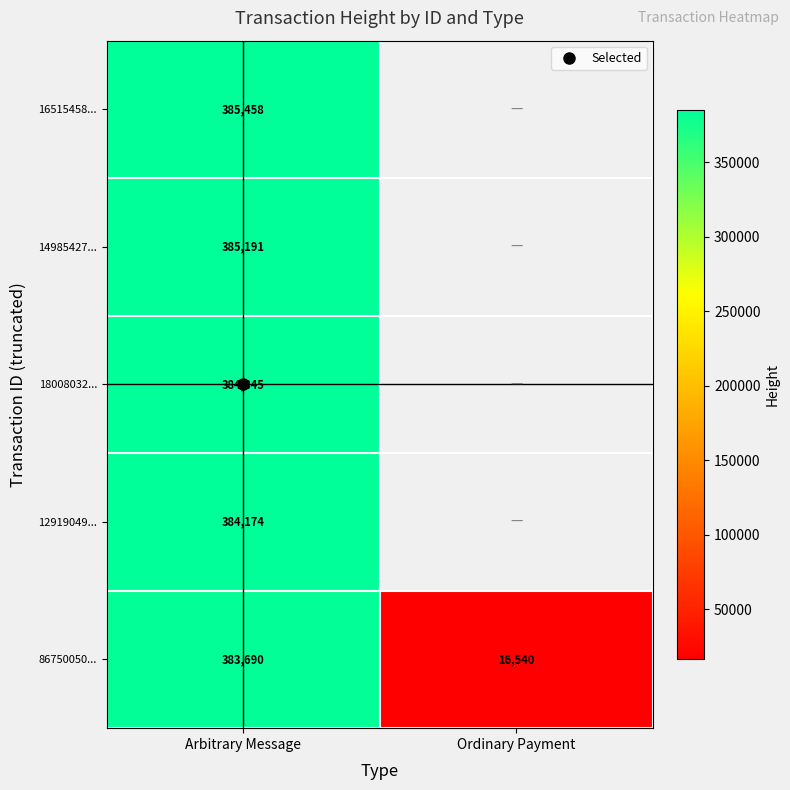

List the series in order of their peak value, lowest first.

86750050..., 12919049..., 18008032..., 14985427..., 16515458...